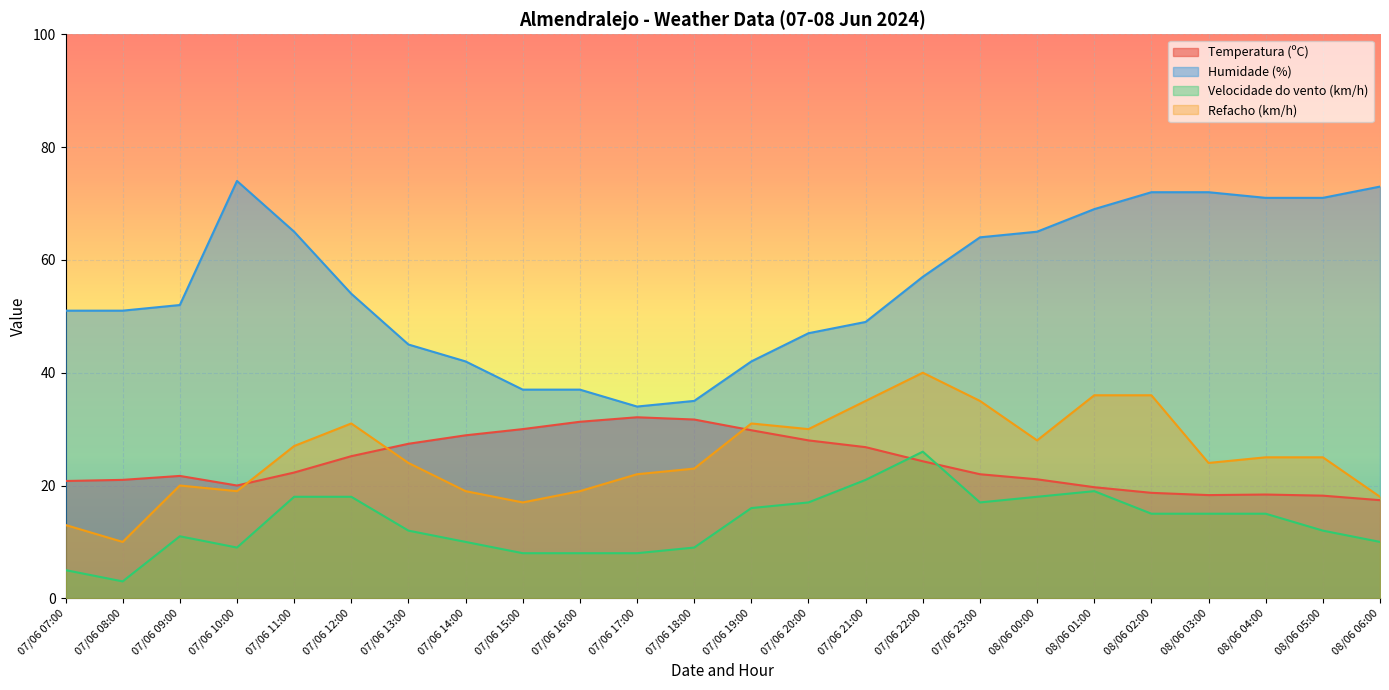

How many lines are shown in the chart?

4